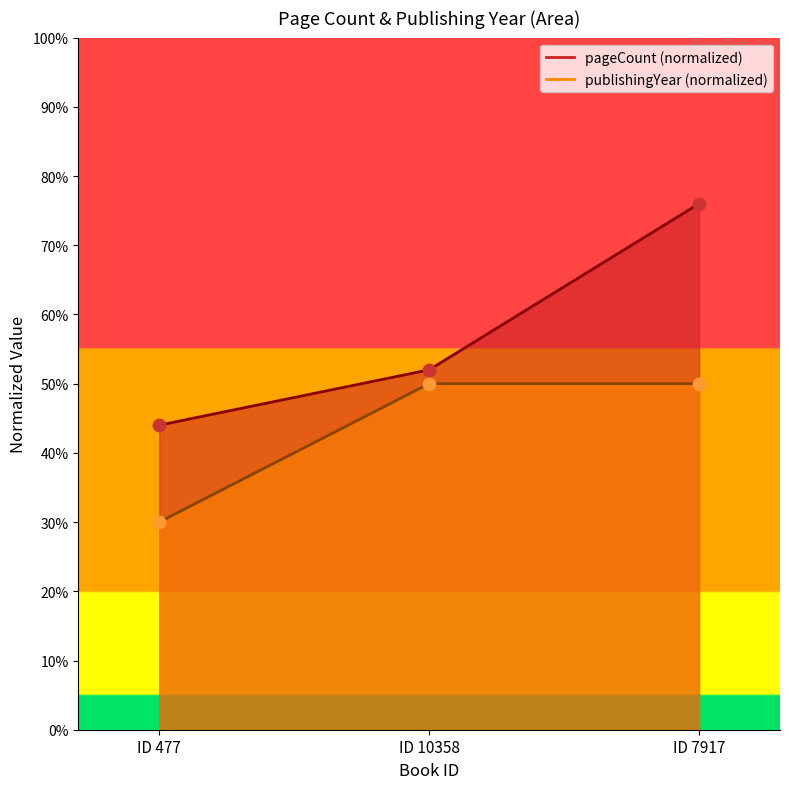

At which category is the sum across all series the highest?

ID 7917